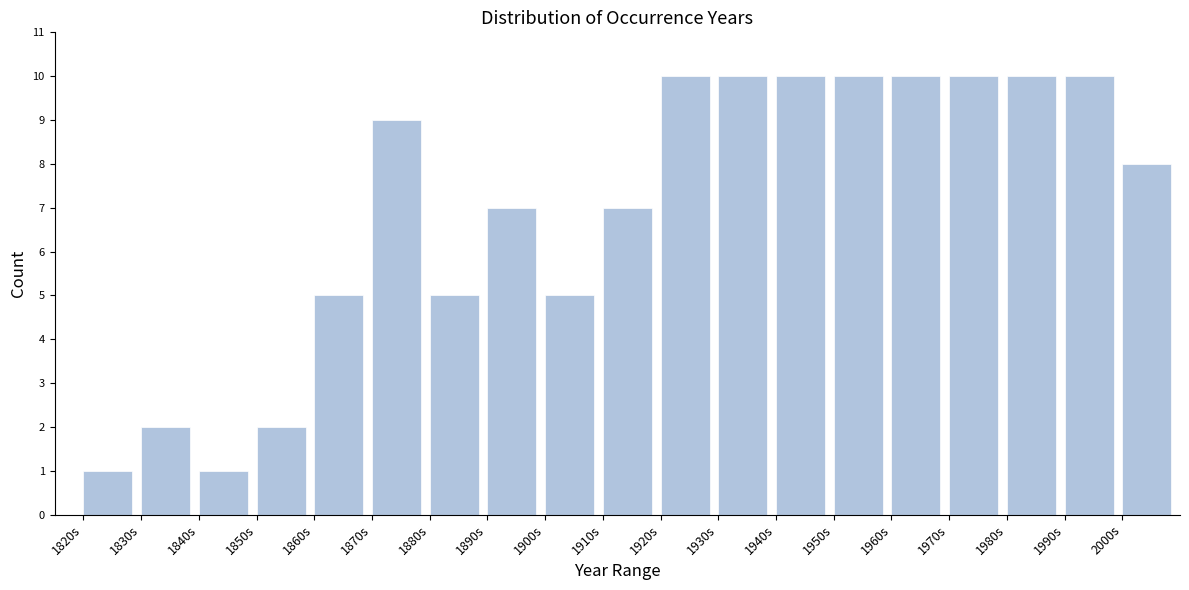

Reading left to right, extract all data points from this chart.

1820s=1	1830s=2	1840s=1	1850s=2	1860s=5	1870s=9	1880s=5	1890s=7	1900s=5	1910s=7	1920s=10	1930s=10	1940s=10	1950s=10	1960s=10	1970s=10	1980s=10	1990s=10	2000s=8